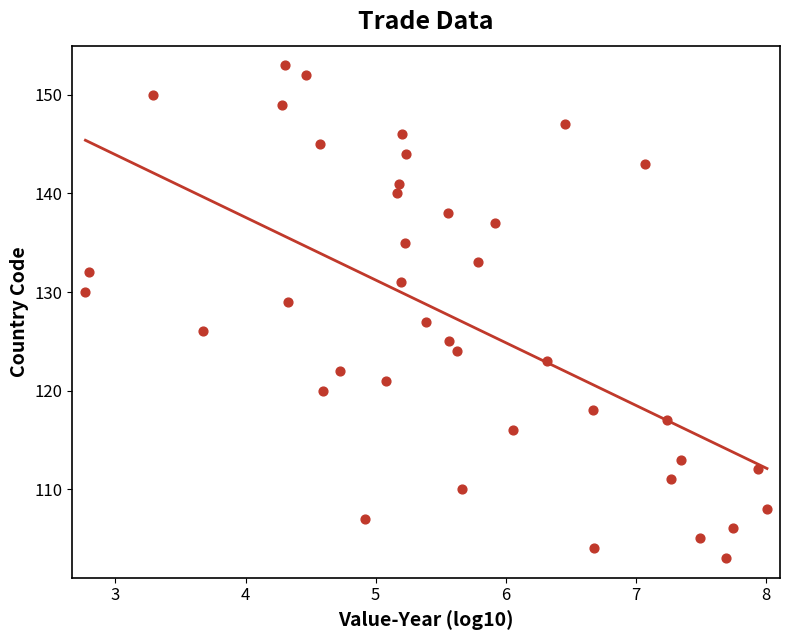

What is the range of Y values (max minus min)?

50